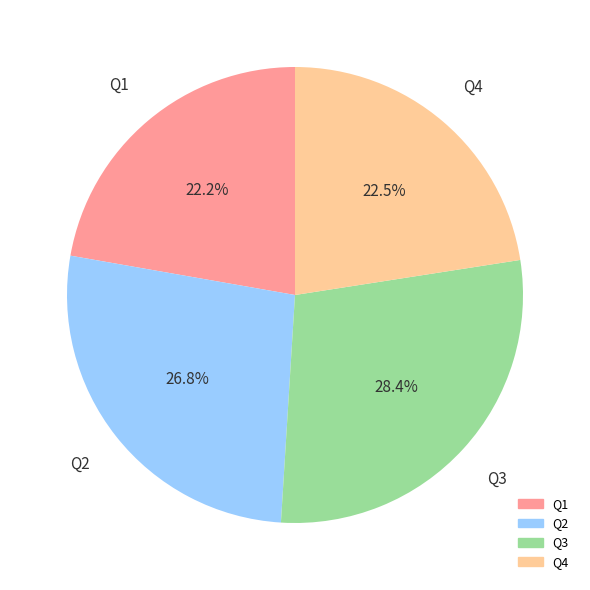

Is there a majority slice in this chart?

No